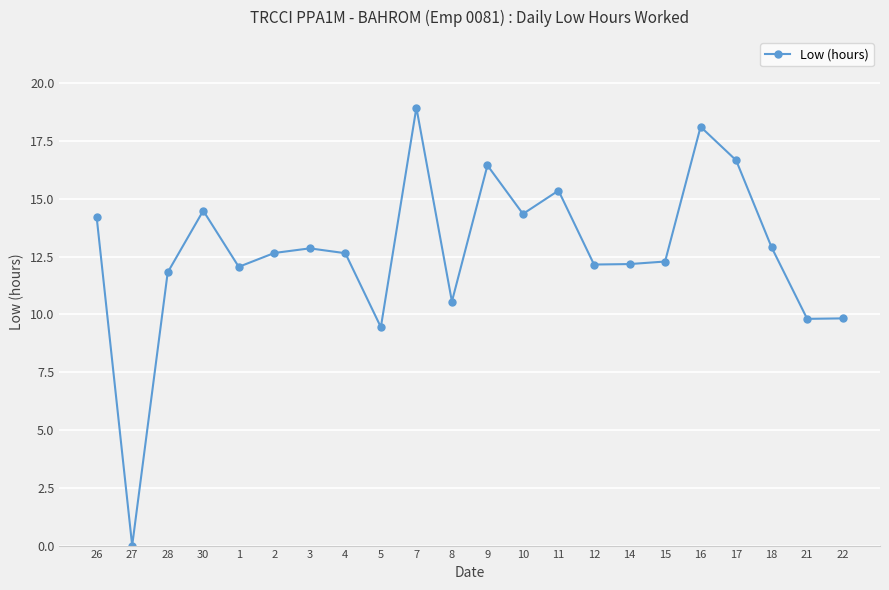

What is the label of the 21st point from the right?

27